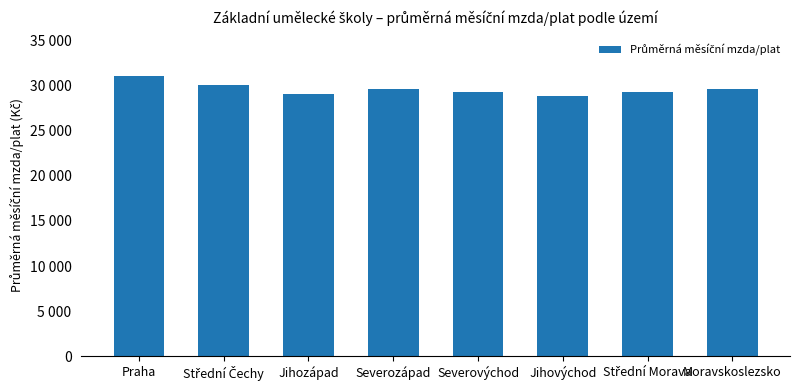

List the labels in order of value, smallest first.

Jihovýchod, Jihozápad, Severovýchod, Střední Morava, Moravskoslezsko, Severozápad, Střední Čechy, Praha